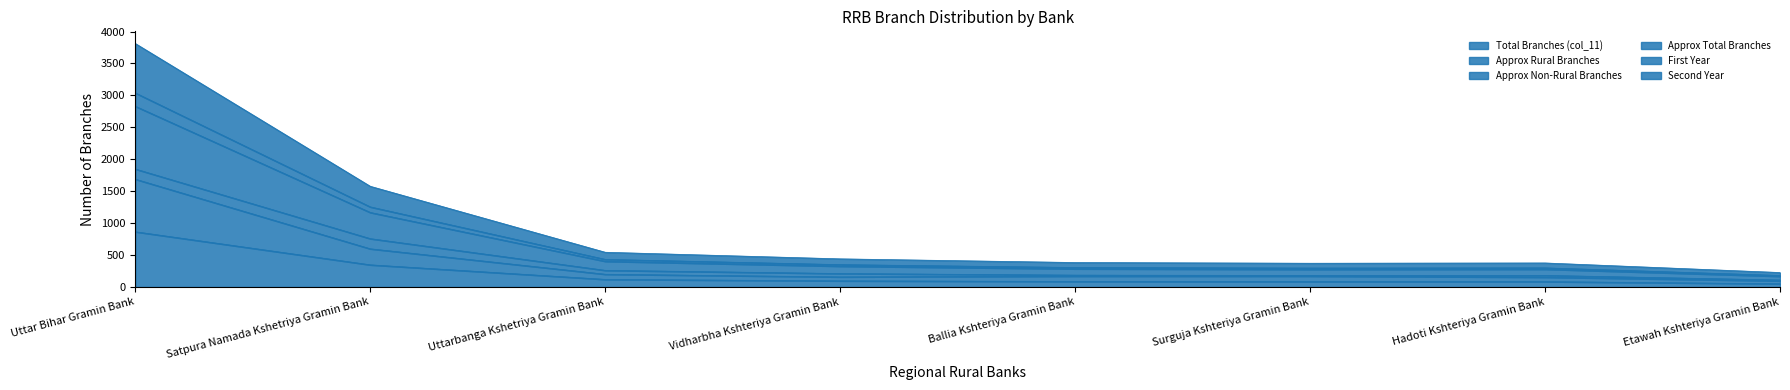

What are all the series names shown in the legend?

Total Branches (col_11), Approx Rural Branches, Approx Non-Rural Branches, Approx Total Branches, First Year, Second Year